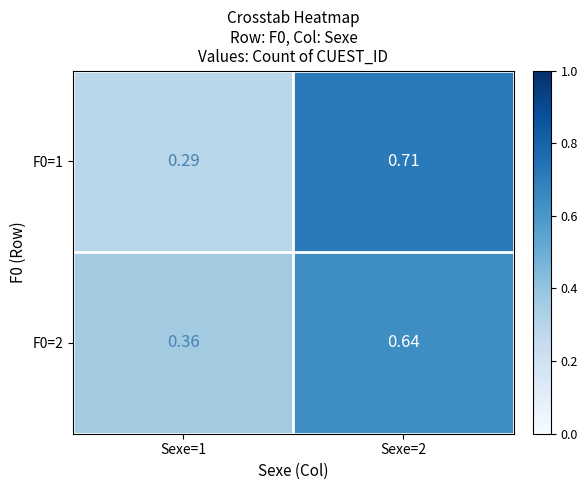

Is the value of F0=1 at Sexe=1 greater than the value of F0=2 at Sexe=2?

No